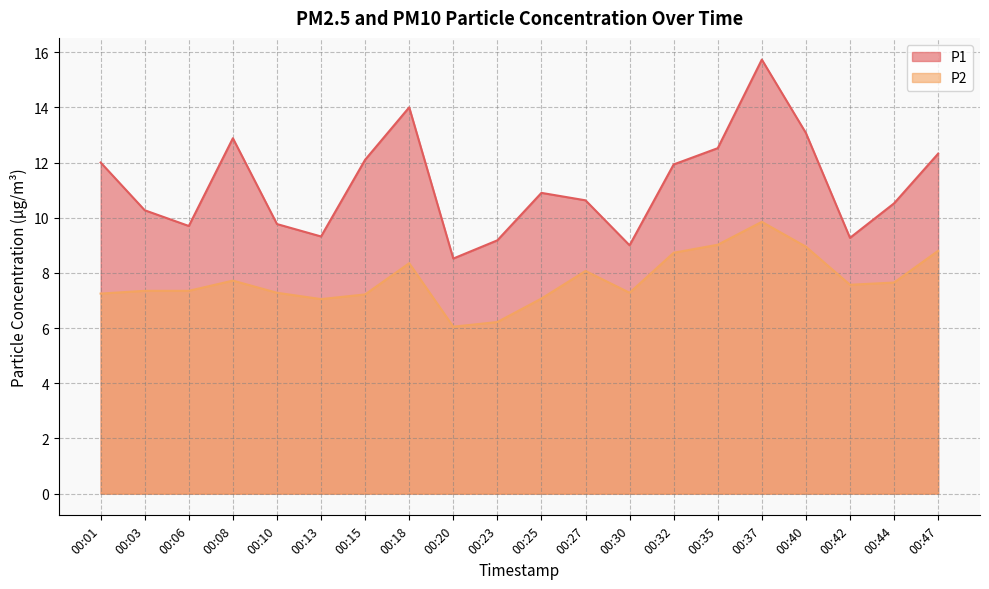

What is the difference between the highest and lowest values at 00:08?

5.2